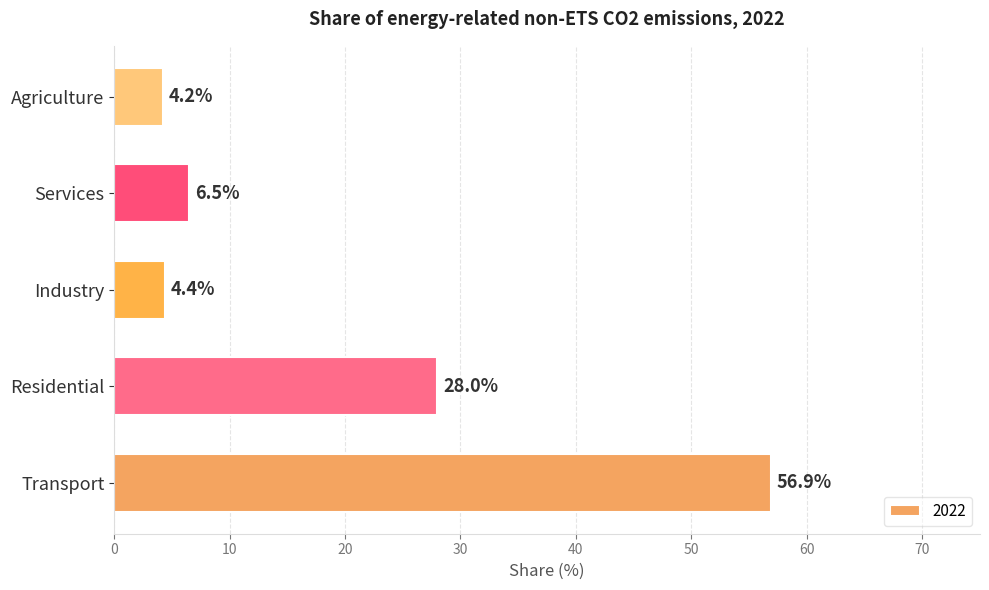

Which category has the highest value across all series?

Transport